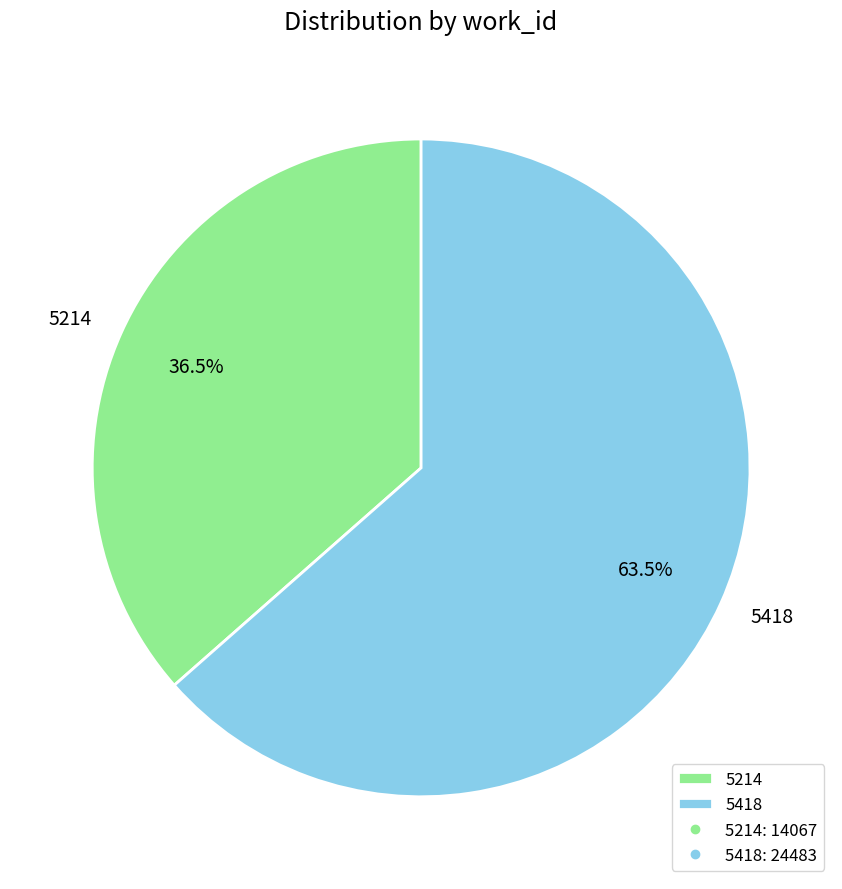

Is there any slice that represents more than half of the pie?

Yes